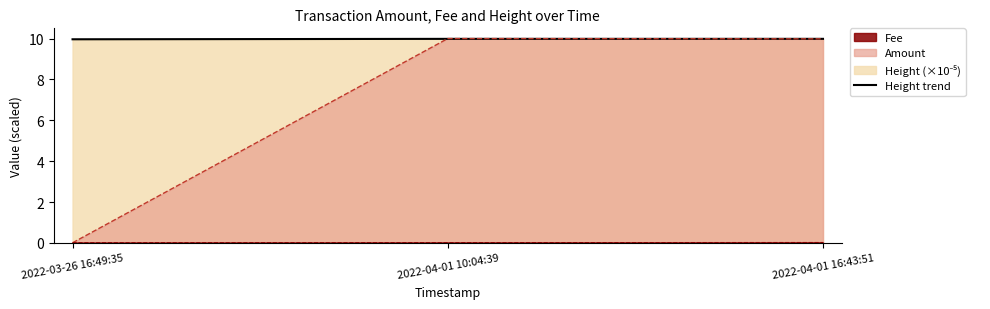

What is the value of the 3rd point from the left?

10.0